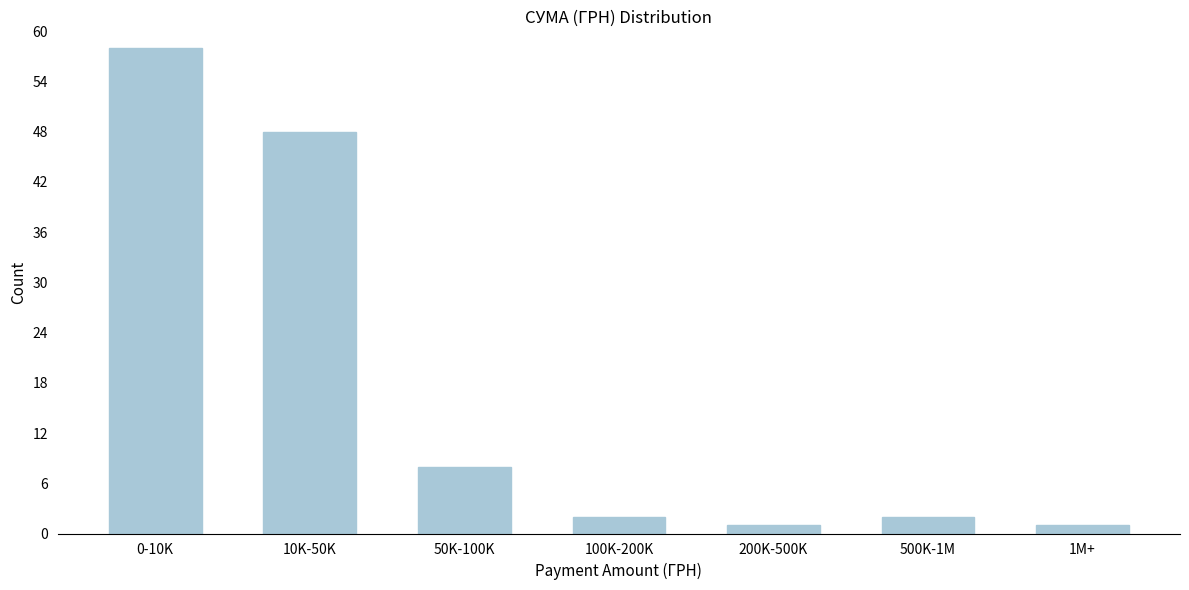

Reading left to right, transcribe all the data shown in this chart.

0-10K=58	10K-50K=48	50K-100K=8	100K-200K=2	200K-500K=1	500K-1M=2	1M+=1